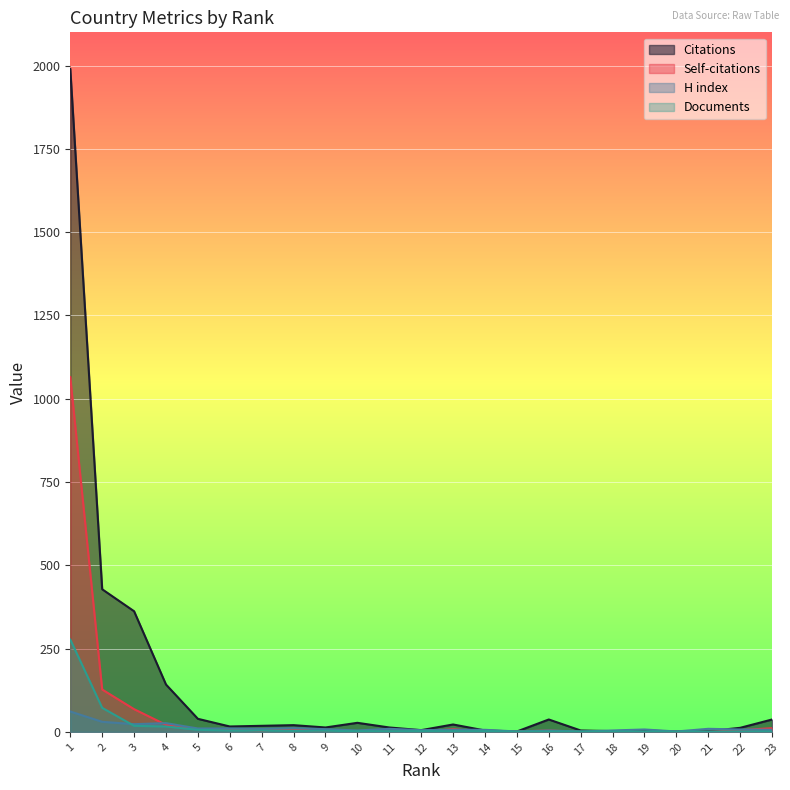

Is it true that Documents equals 1 at 15?

True